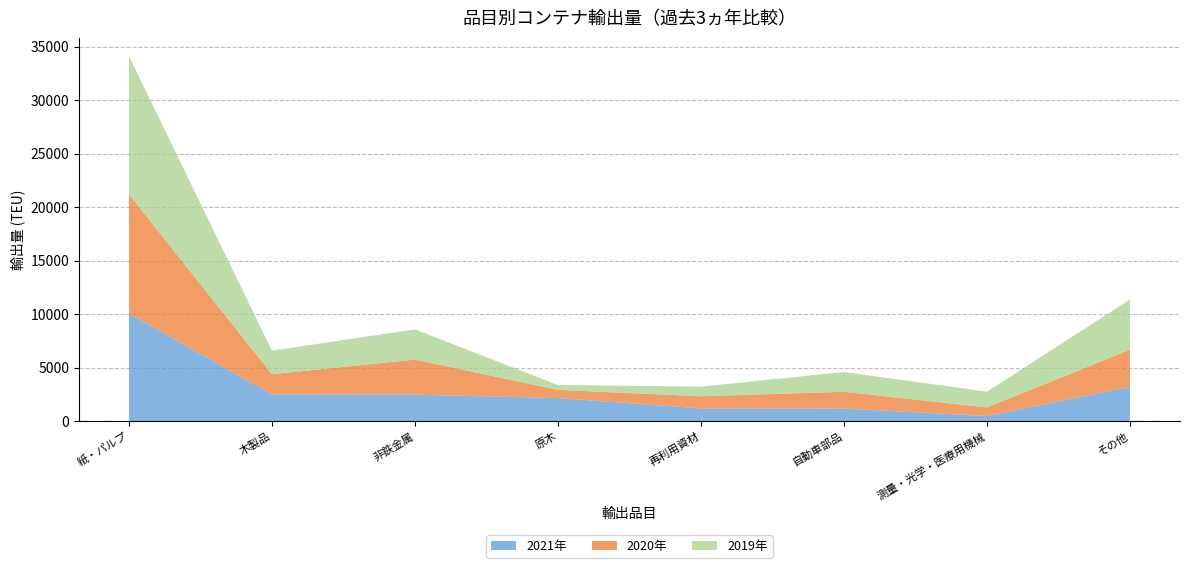

Reading left to right, what are all the values shown in this chart?

2021年: 紙・パルプ=10073	木製品=2526	非鉄金属=2491	原木=2178	再利用資材=1206	自動車部品=1202	測量・光学・医療用機械=496	その他=3236
2020年: 紙・パルプ=11126	木製品=1877	非鉄金属=3280	原木=760	再利用資材=1139	自動車部品=1562	測量・光学・医療用機械=803	その他=3456
2019年: 紙・パルプ=12910	木製品=2198	非鉄金属=2821	原木=458	再利用資材=898	自動車部品=1846	測量・光学・医療用機械=1478	その他=4691